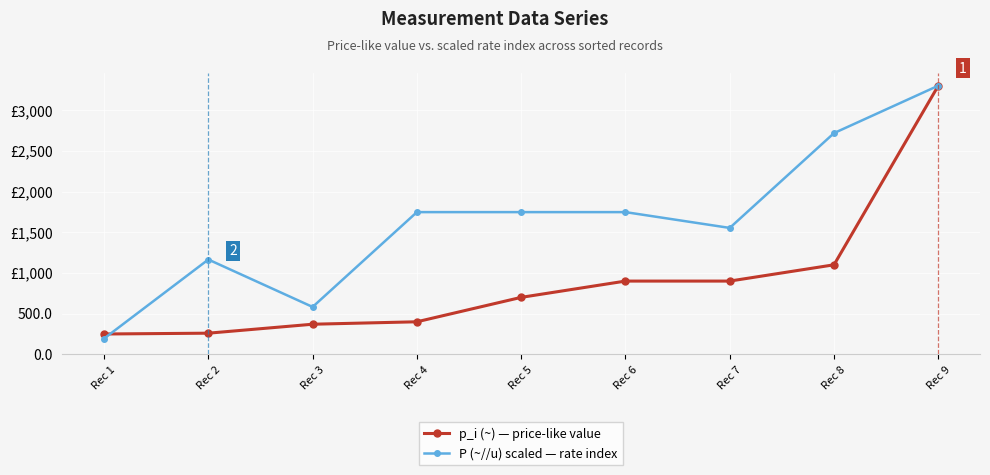

List the series in order of their peak value, highest first.

p_i (~) — price-like value, P (~//u) scaled — rate index